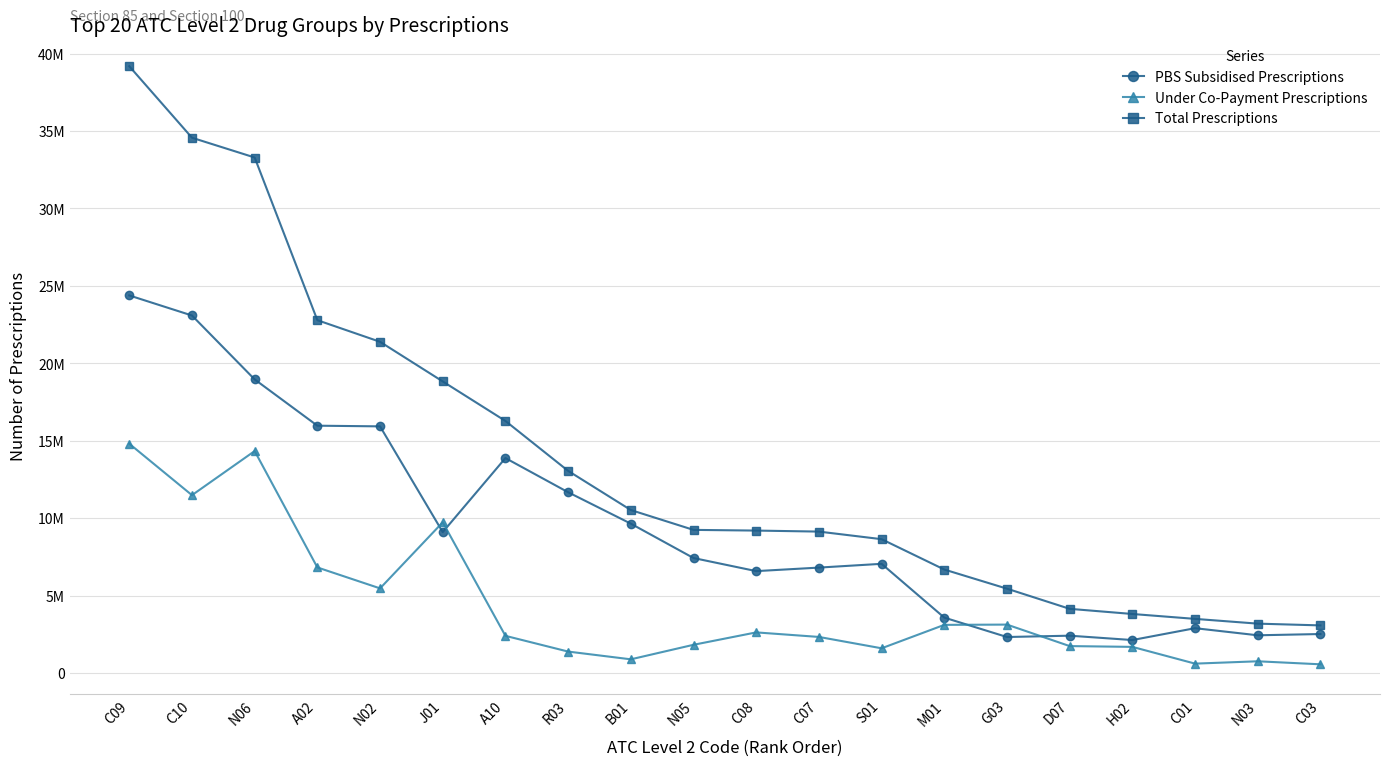

At how many categories does at least one series exceed 780032?

20